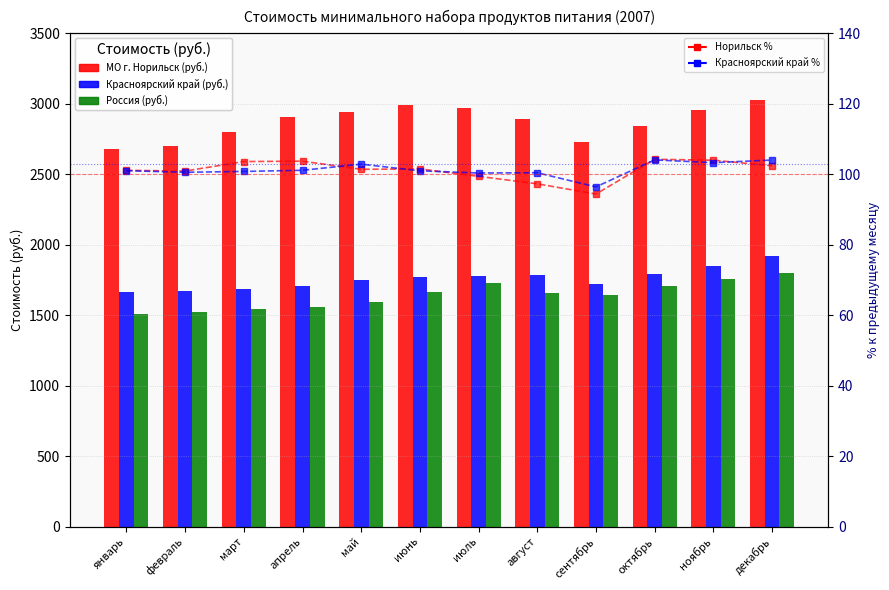

Which series has the widest spread of values?

МО г. Норильск (руб.)